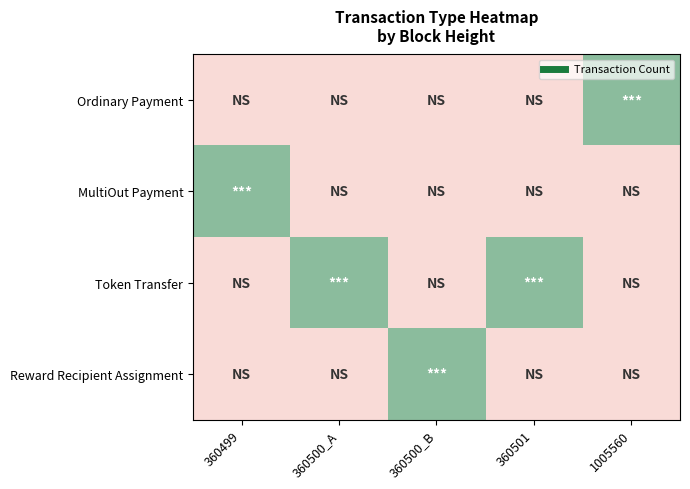

Rank the series at 360500_A from highest to lowest value.

Token Transfer, Ordinary Payment, MultiOut Payment, Reward Recipient Assignment